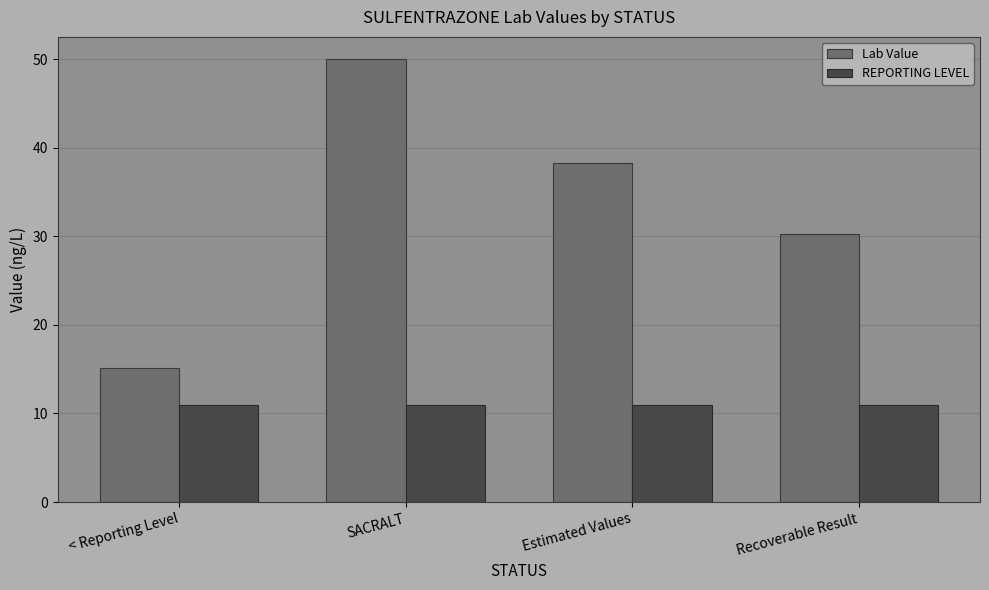

What is the difference between the highest and lowest values at < Reporting Level?

4.1